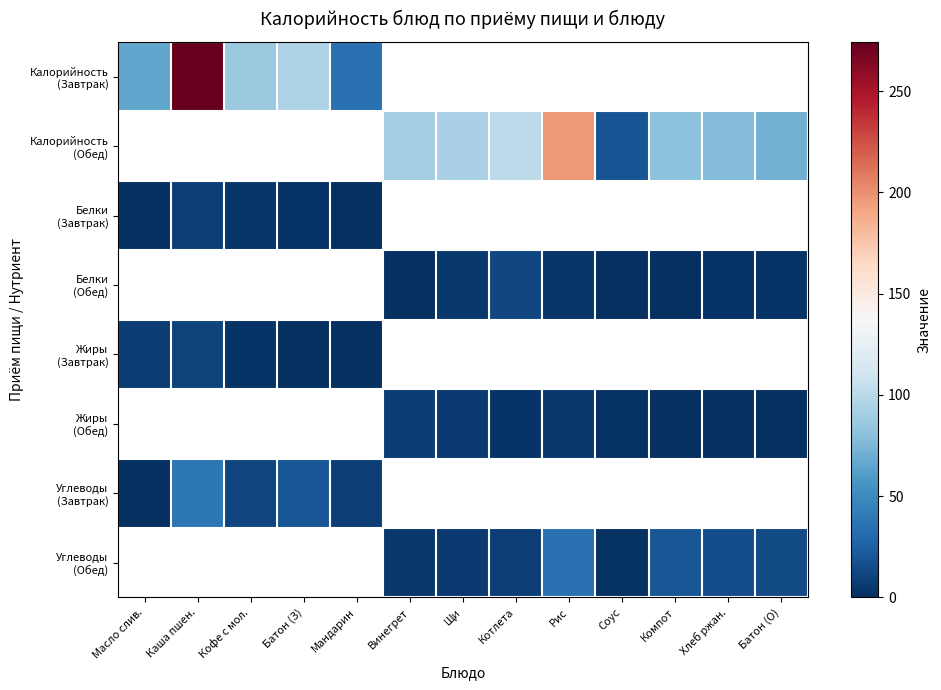

What is the difference between the Белки (Обед) values at Щи and Компот?

4.1